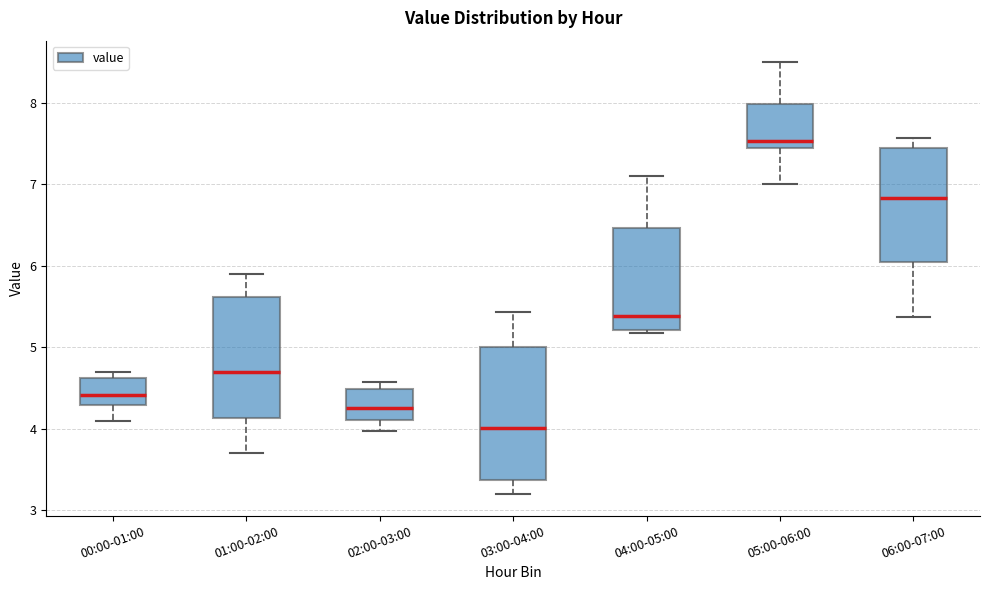

Where does the upper whisker of the box for 01:00-02:00 end on the y-axis? The values are not printed on the chart, so give them approximately, as read against the axis.

5.9